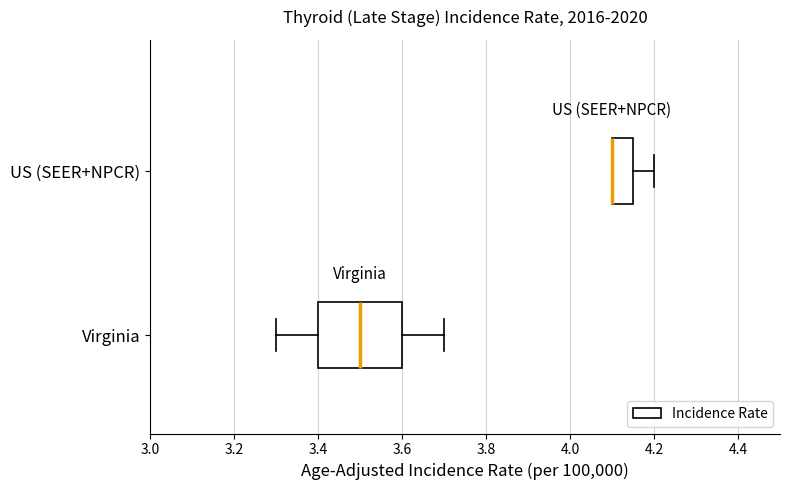

Reading bottom to top, read every box against the x-axis: the position of its median line, the range the box covers, and the ends of its whiskers. The values are not printed on the chart, so give them approximately, as read against the axis.

Virginia: median 3.50, box 3.40 to 3.60, whiskers 3.30 to 3.70
US (SEER+NPCR): median 4.10 (drawn on the box's left edge), box 4.10 to 4.16, whiskers 4.10 to 4.20